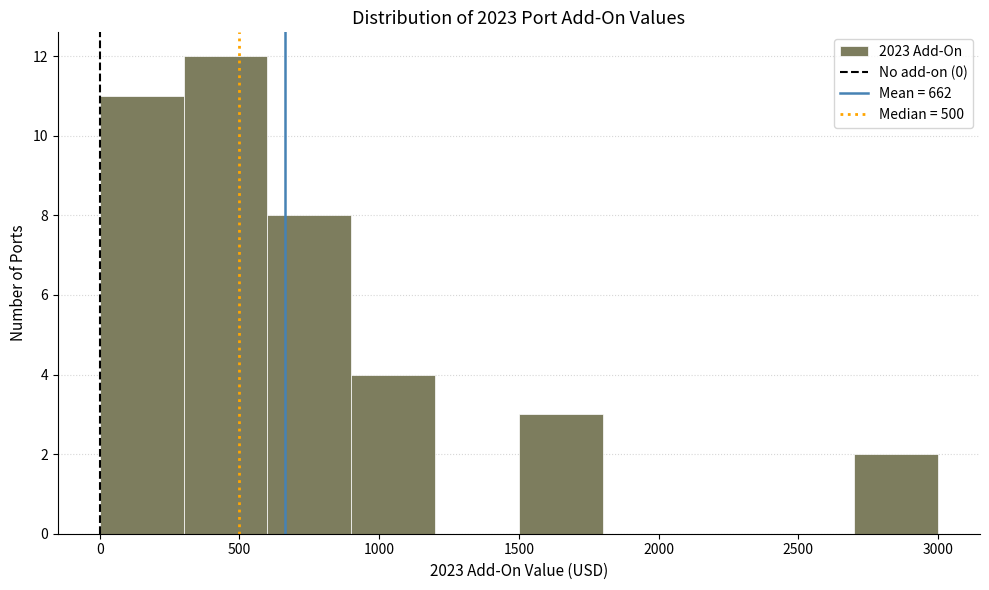

Reading left to right, transcribe this chart: for each bar, give the range it covers on the x-axis and its height. The values are not printed on the chart, so give them approximately, as read against the axis.

0 to 300: 11
300 to 600: 12
600 to 900: 8
900 to 1200: 4
1200 to 1500: 0
1500 to 1800: 3
1800 to 2100: 0
2100 to 2400: 0
2400 to 2700: 0
2700 to 3000: 2